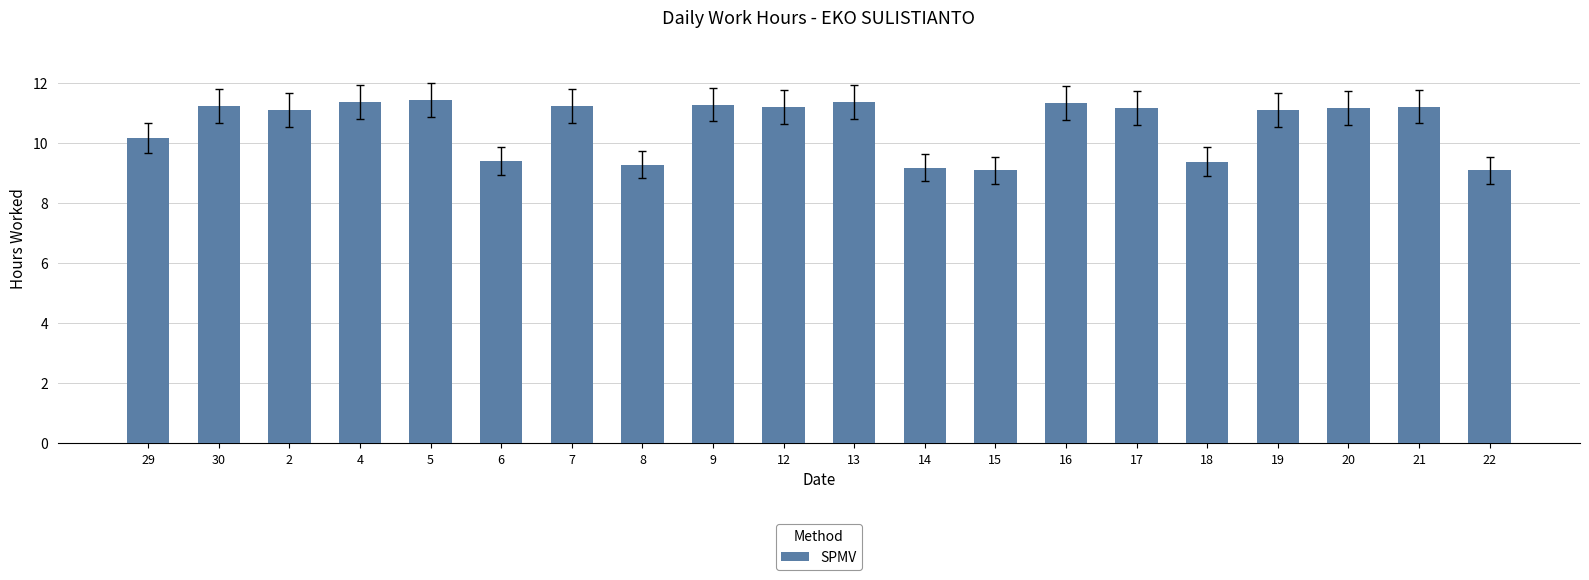

What is the difference between the second highest and second lowest values?

2.3